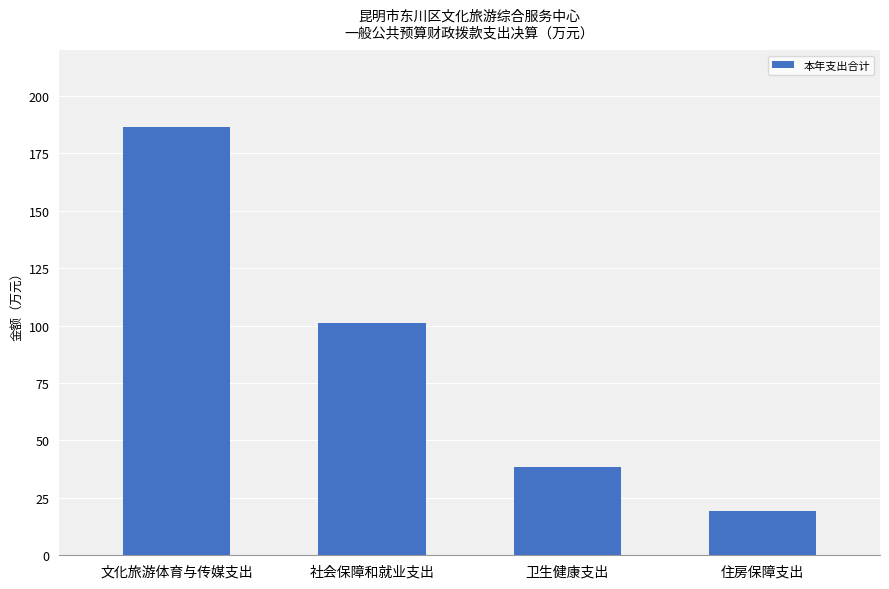

At which category does the chart reach its peak across all series?

文化旅游体育与传媒支出